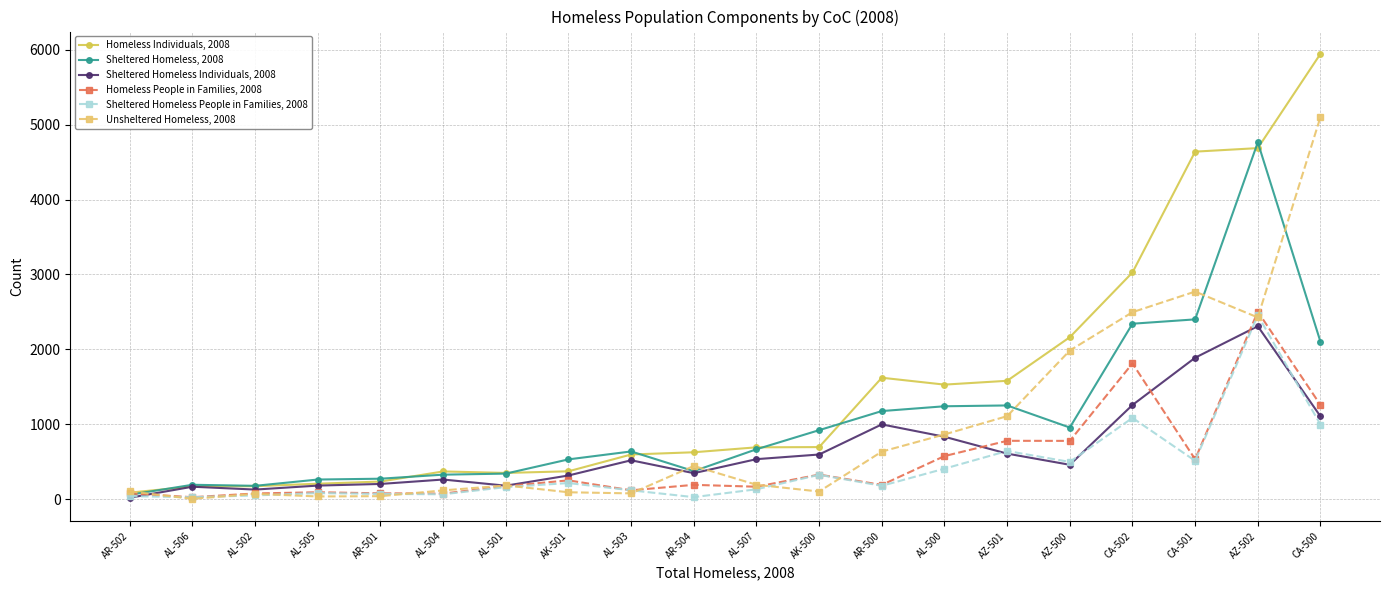

What is the label of the 3rd point from the right?

CA-501